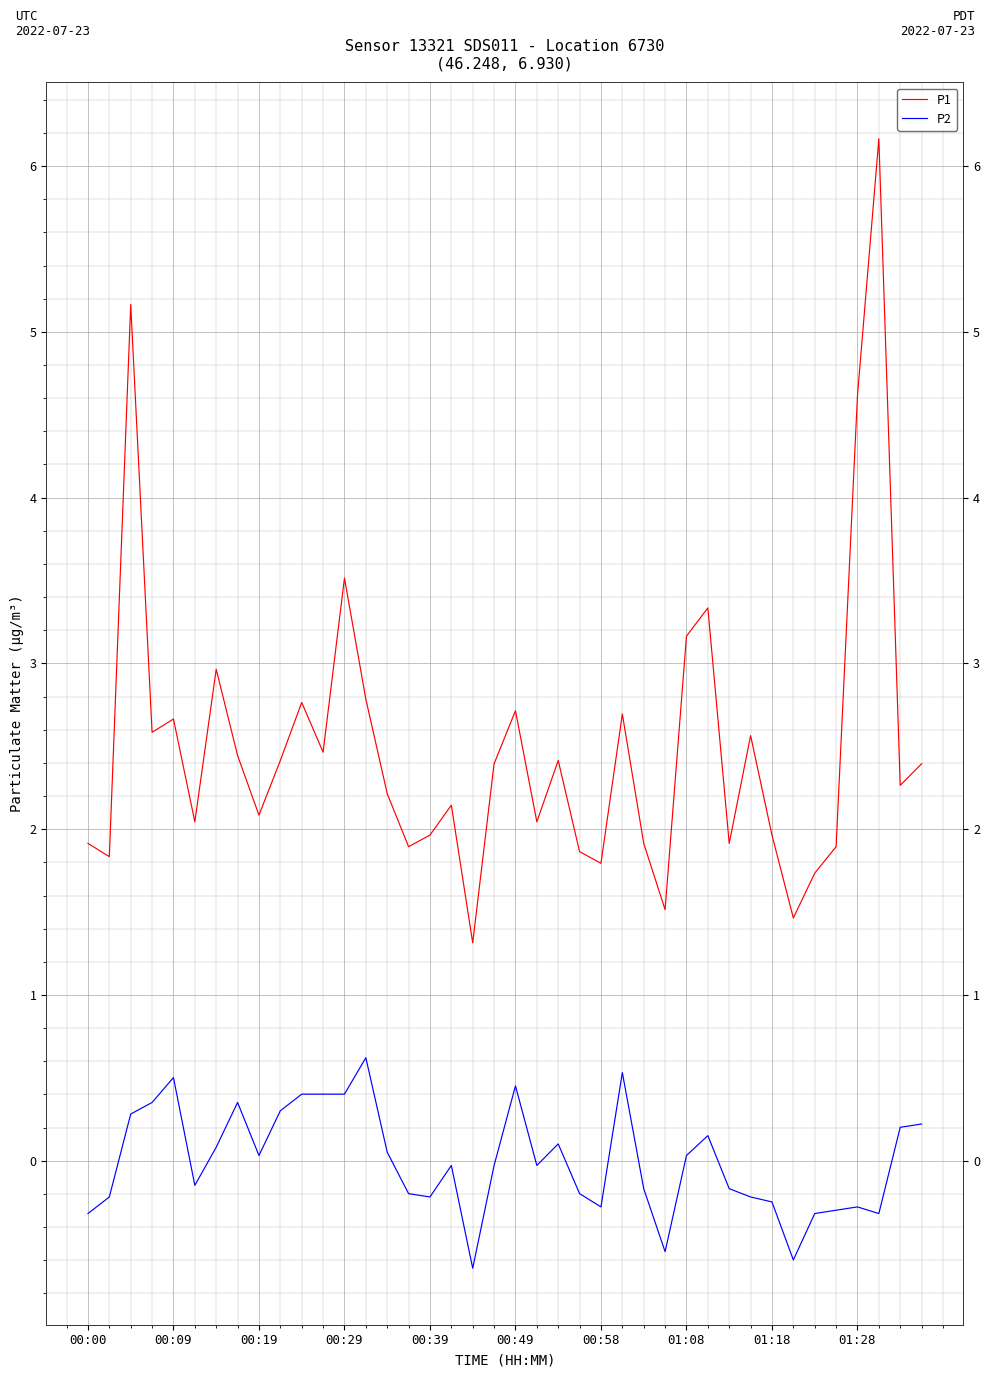

True or false: P1 and P2 intersect in this chart.

False